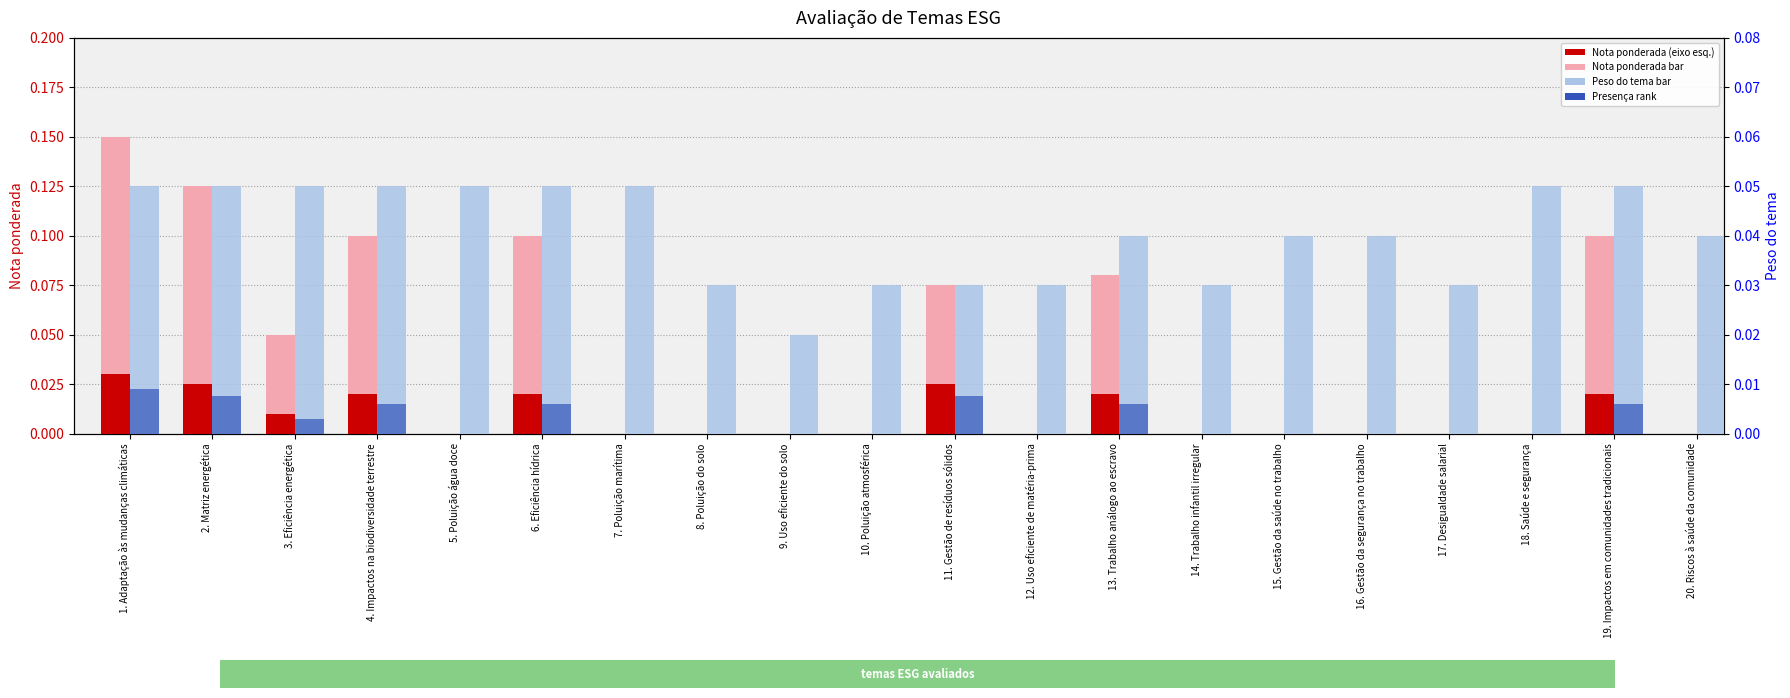

True or false: Peso do tema has a value of 0.0 at 15. Gestão da saúde no trabalho.

True